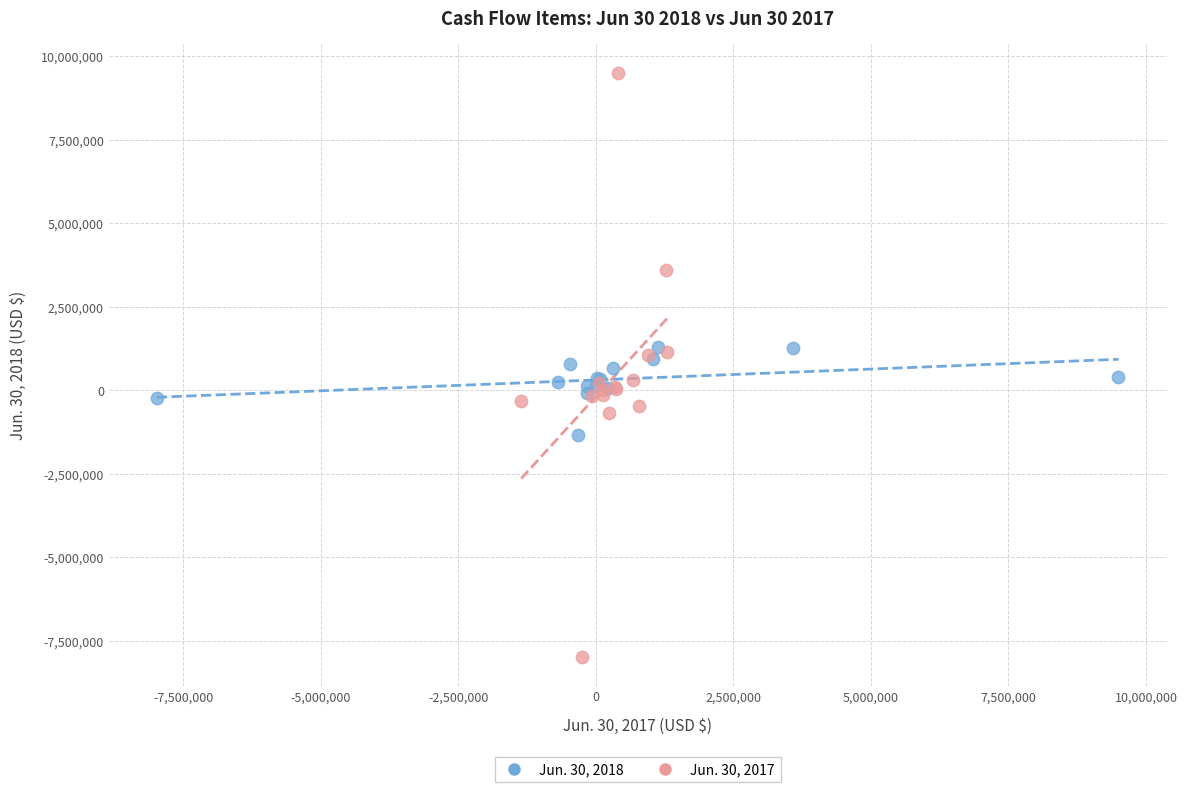

Which series contains the highest Y value?

Jun. 30, 2017